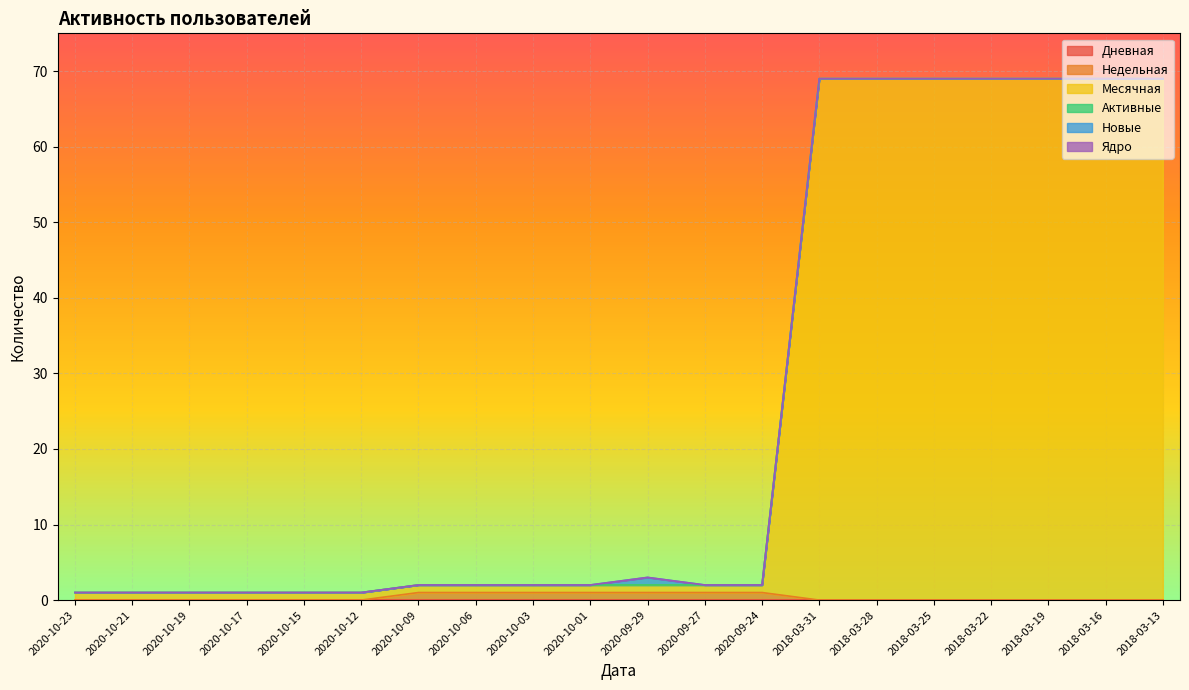

How many lines are shown in the chart?

6